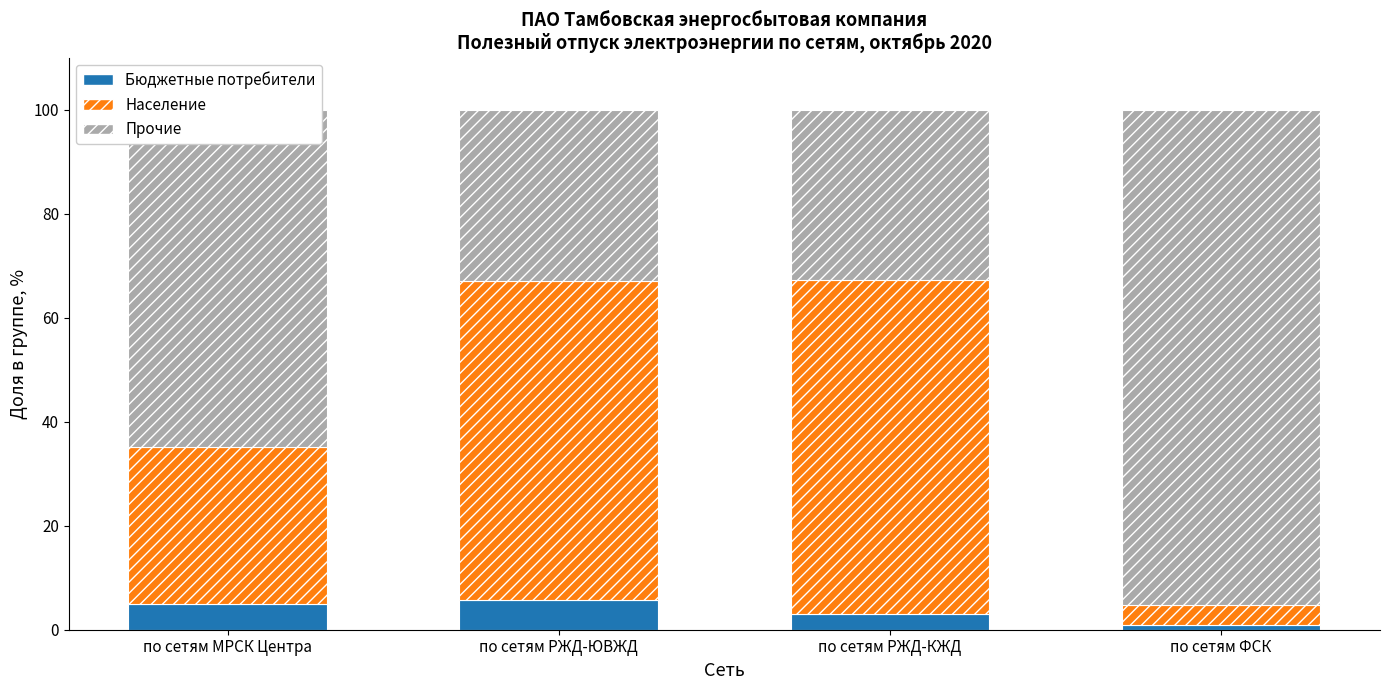

Read the Бюджетные потребители value at по сетям РЖД-ЮВЖД.

5.8